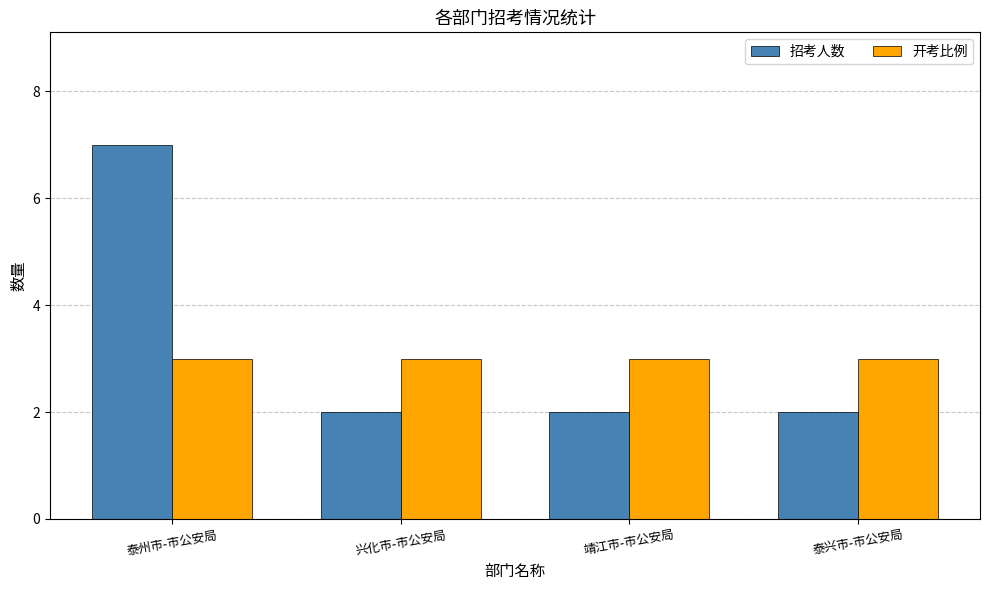

List the series in order of their overall mean, highest first.

招考人数, 开考比例